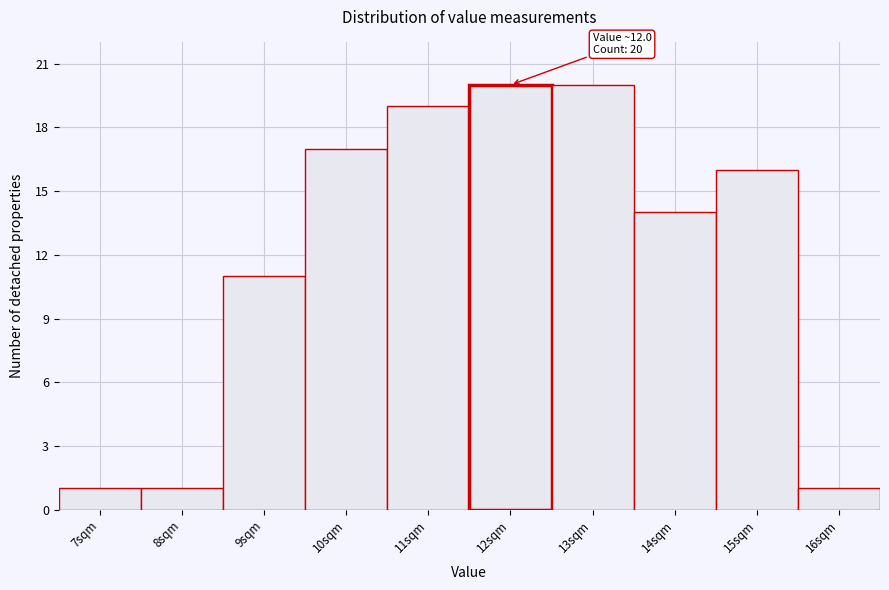

Reading right to left, list all the values displayed in this chart.

1	16	14	20	20	19	17	11	1	1